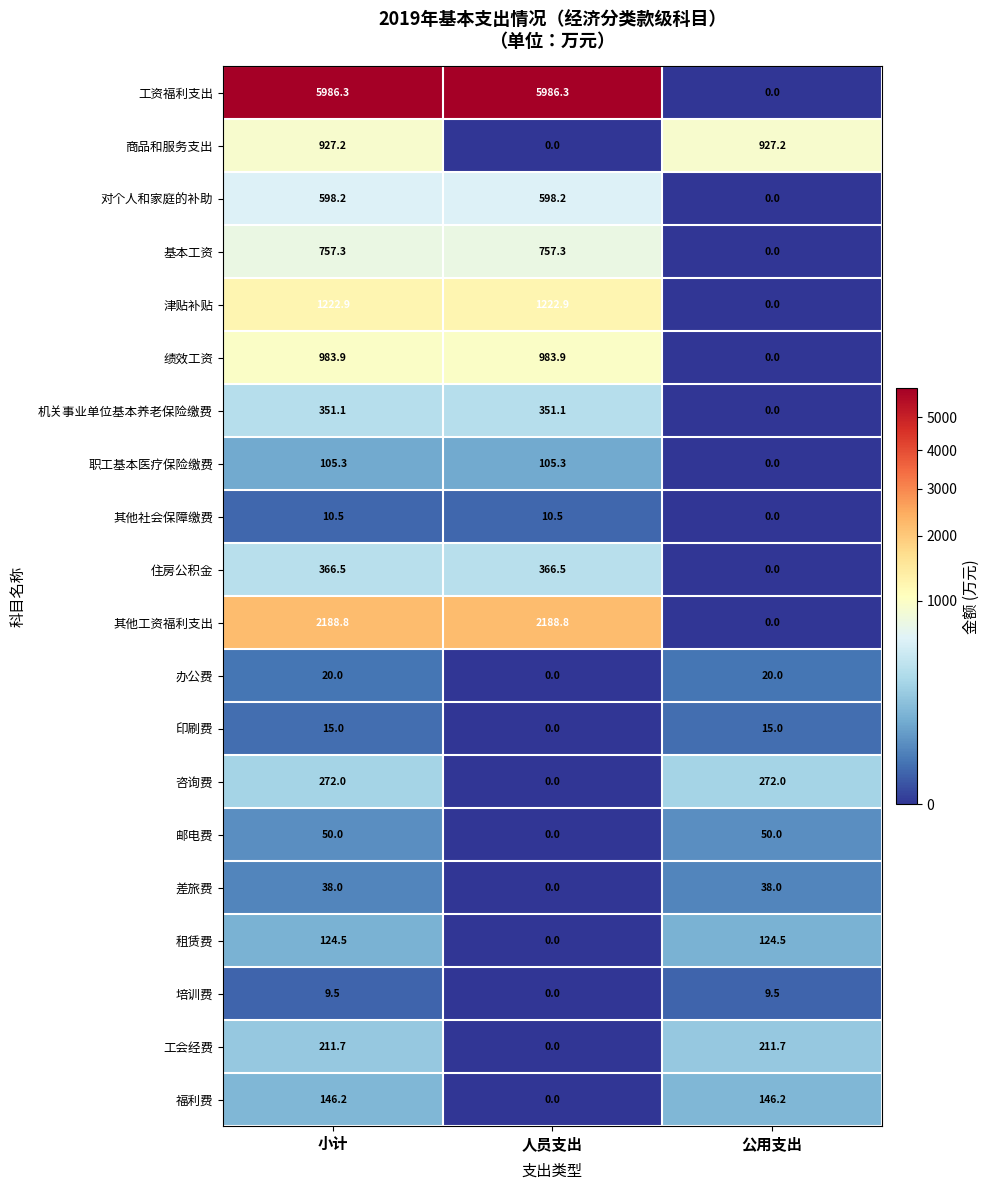

What is the average value of the 绩效工资 series?

655.9